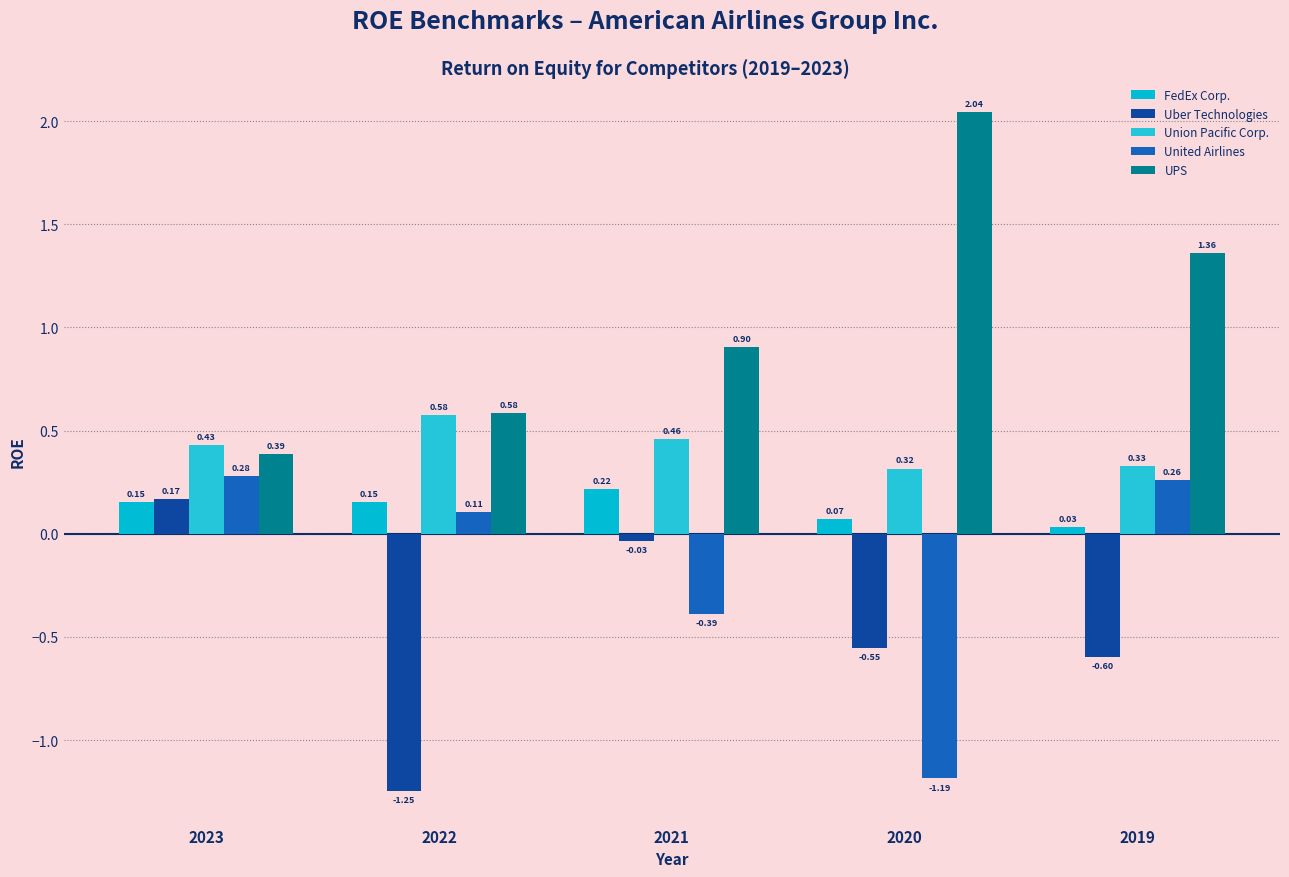

Where is Union Pacific Corp. nearest to the value 0?

2020